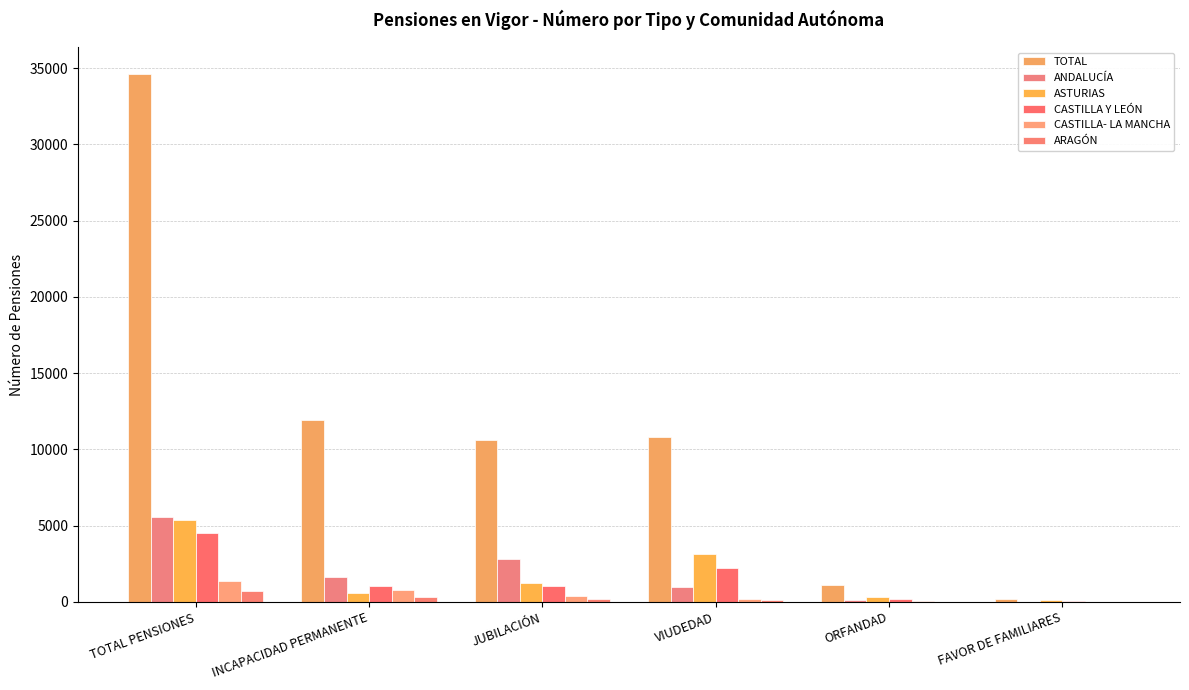

What is the total value across all series at TOTAL PENSIONES?

52218